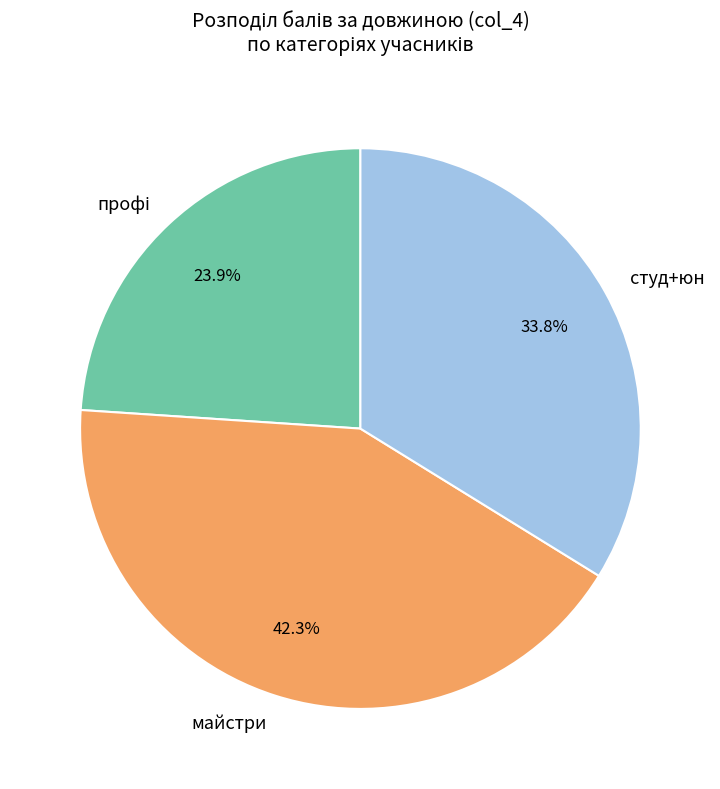

To the nearest percent, what is the average slice percentage?

33%